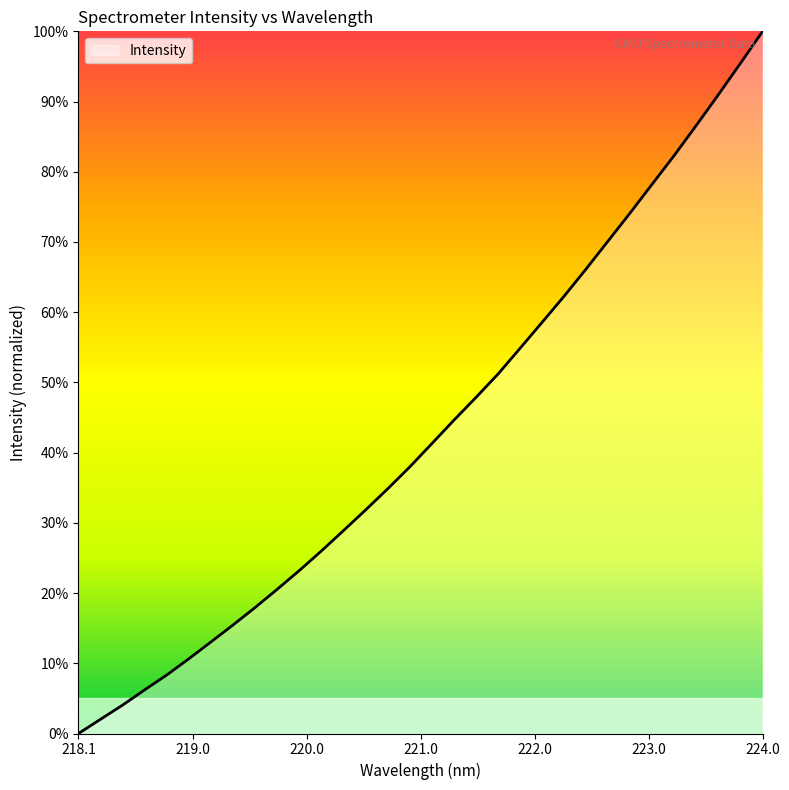

What is the maximum value shown in the chart?

100.0